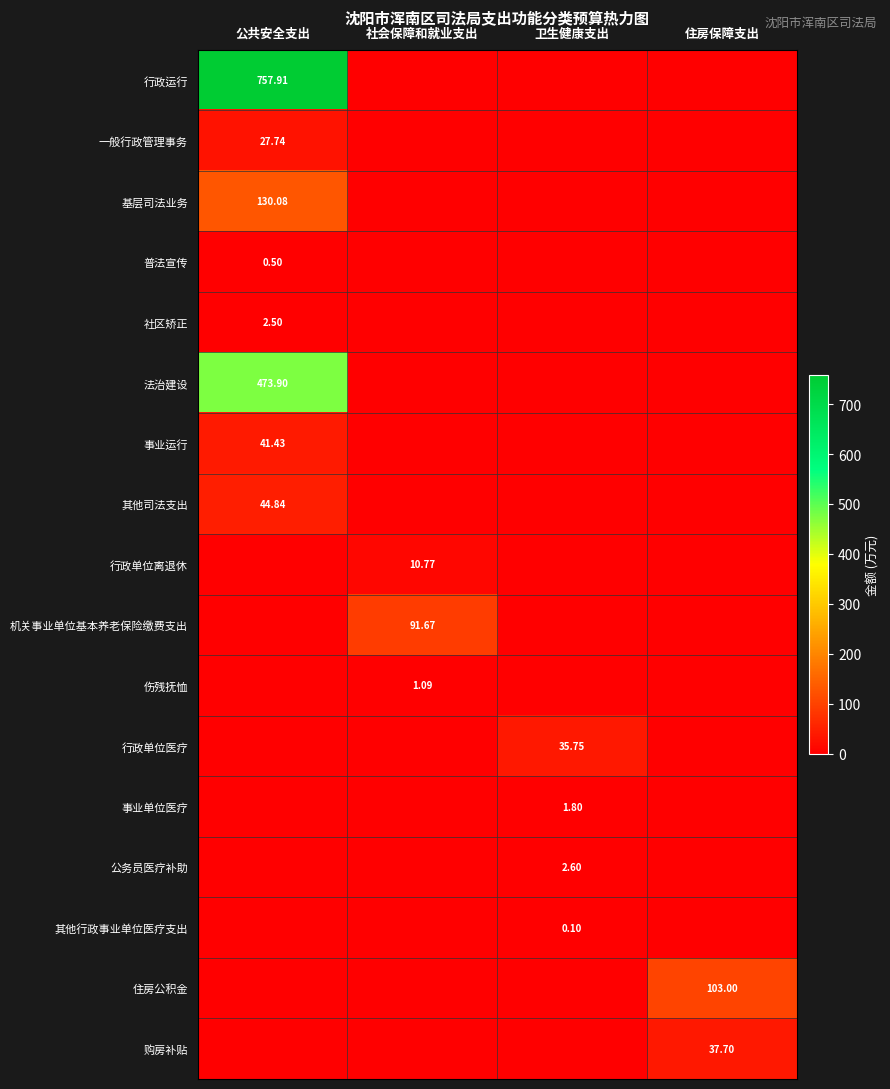

What is the average value of the 住房公积金 series?

25.8